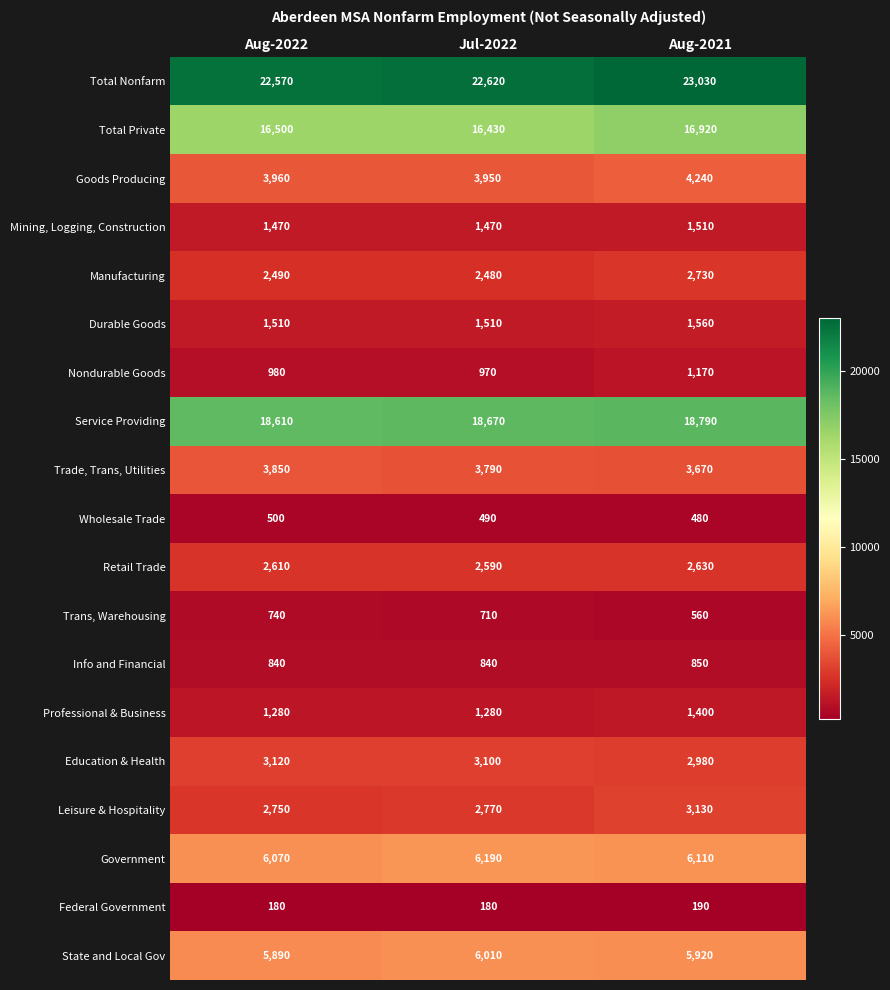

What is the spread (max minus min) of values at Jul-2022?

22440